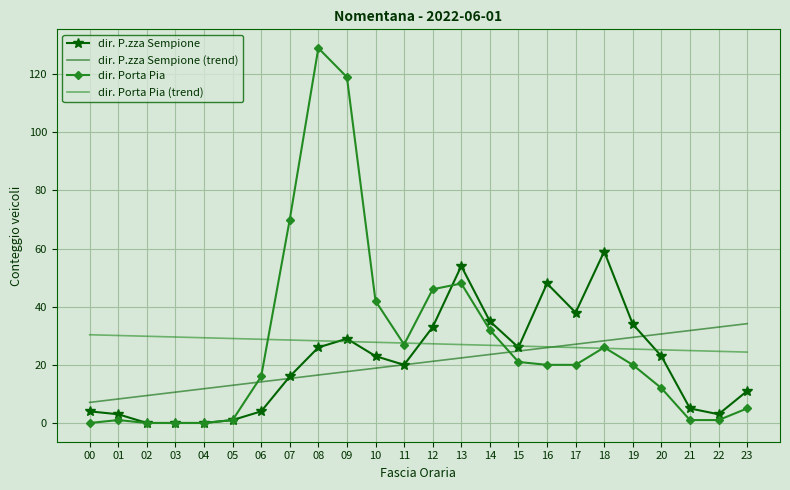

True or false: dir. P.zza Sempione (trend) has a value of 25.9 at 16.

True